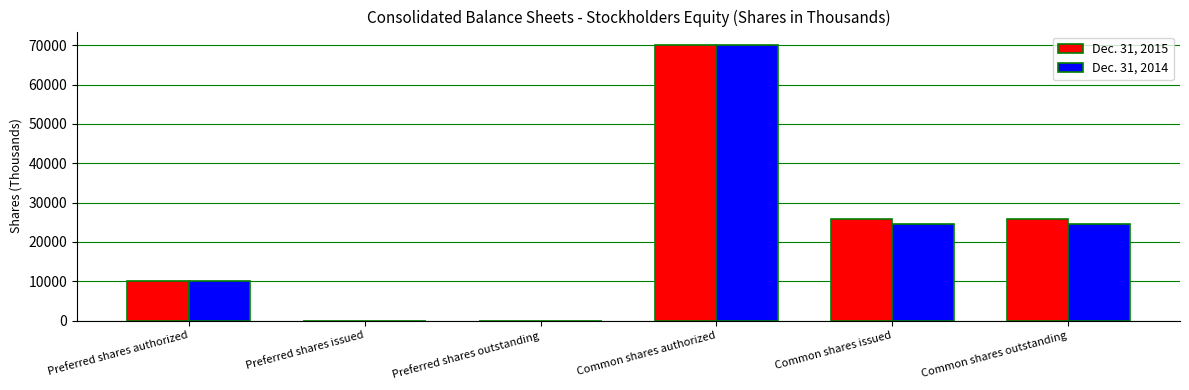

At which category is the sum across all series the highest?

Common shares authorized